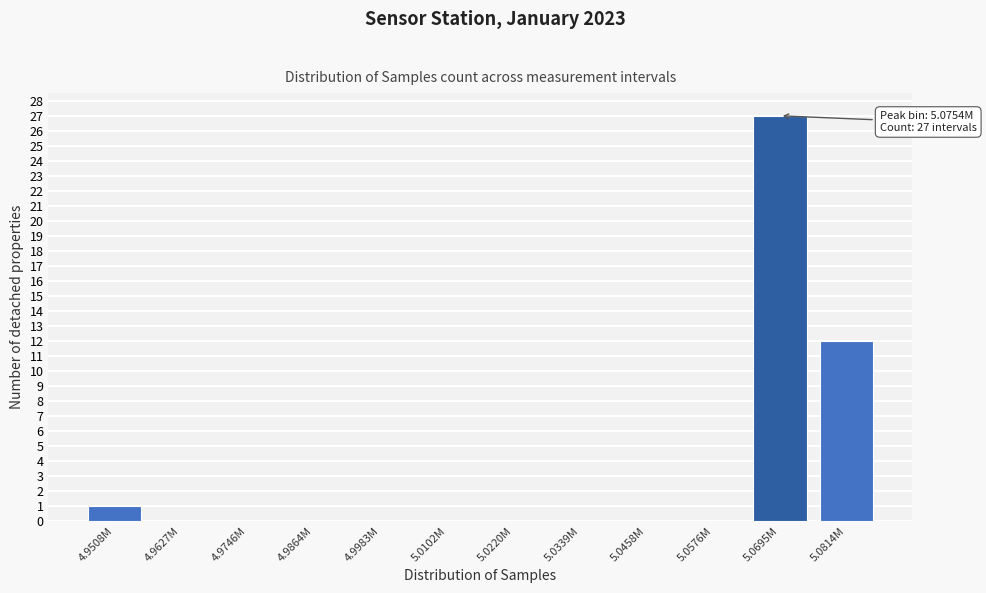

Reading left to right, transcribe all the data shown in this chart.

4.9508M=1	4.9627M=0	4.9746M=0	4.9864M=0	4.9983M=0	5.0102M=0	5.0220M=0	5.0339M=0	5.0458M=0	5.0576M=0	5.0695M=27	5.0814M=12